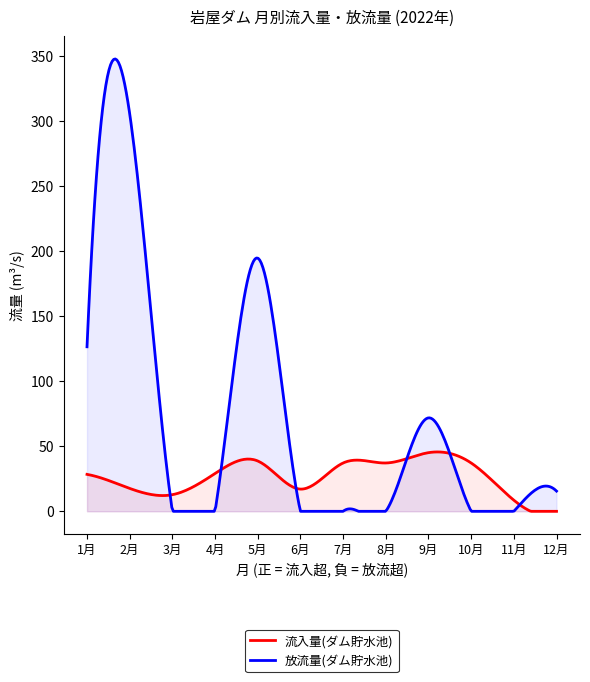

Which category has the highest value in the 放流量(ダム貯水池) series?

2月